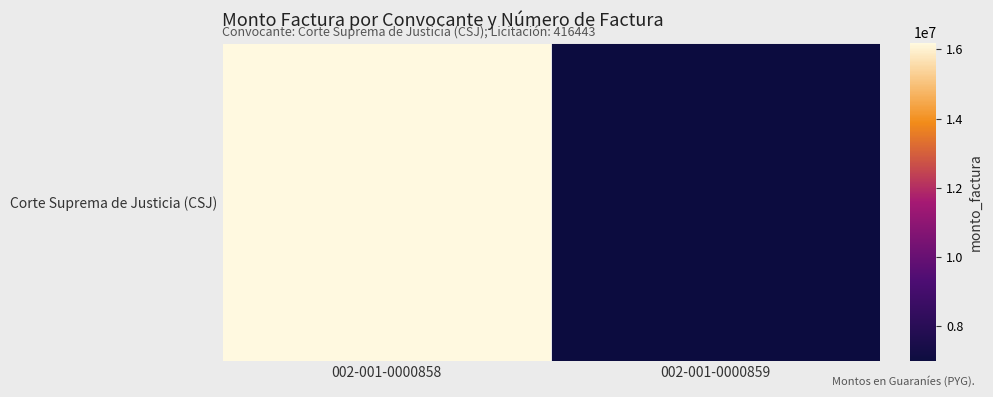

What is the greatest value displayed?

16200000